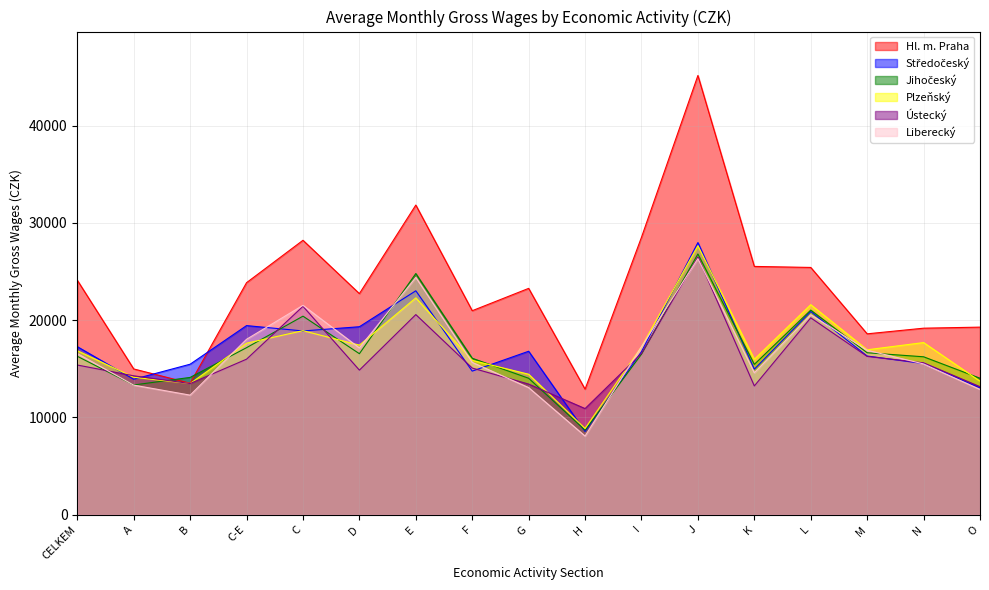

What is the maximum value for Hl. m. Praha?

45152